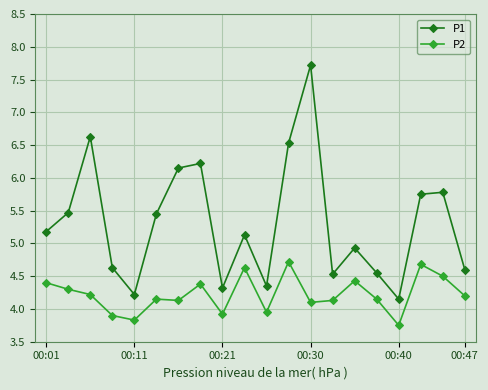

Does the chart display data point markers on the line(s)?

Yes